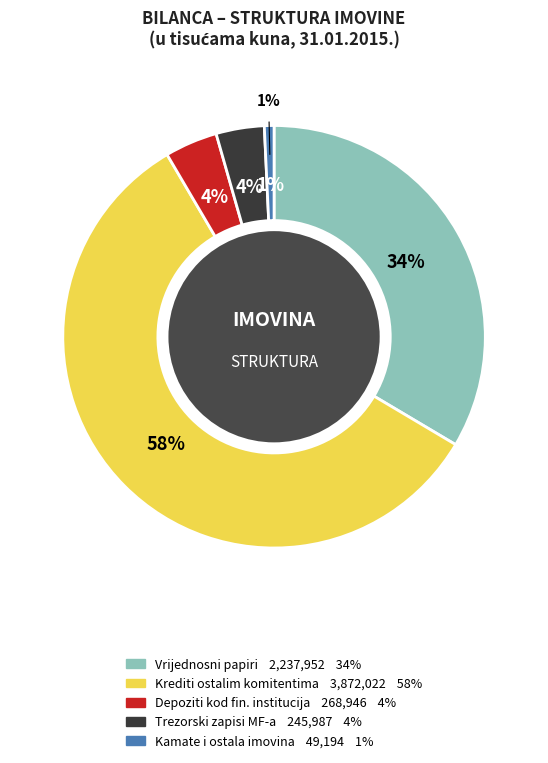

Combined, do Kamate, naknade i ostala imovina and Trezorski zapisi MF-a i blagajnički zapisi account for over 50%?

No